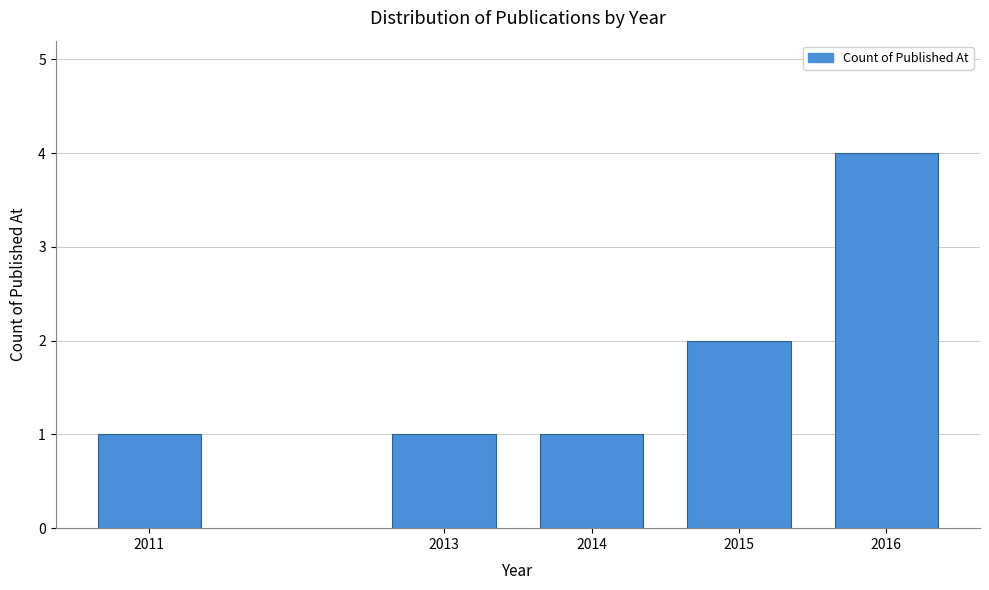

Reading left to right, transcribe all the data shown in this chart.

1	1	1	2	4